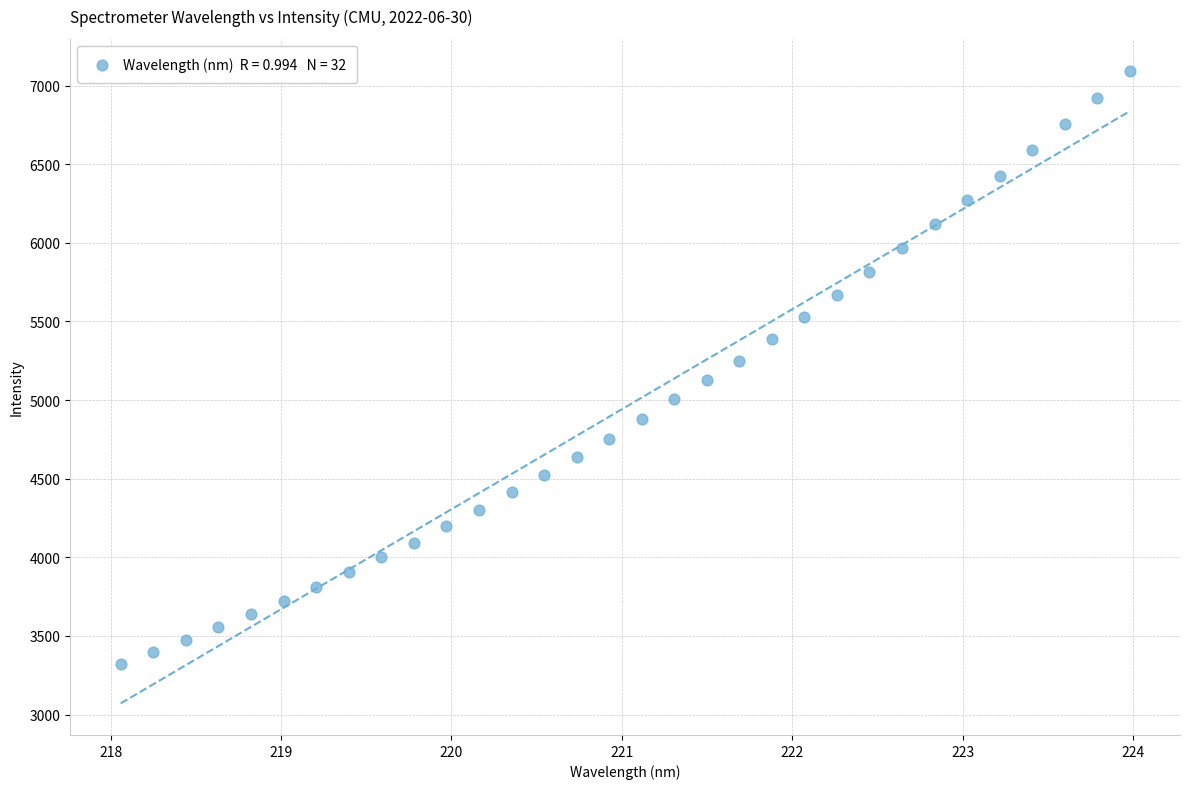

What is the range of X values (max minus min)?

5.9